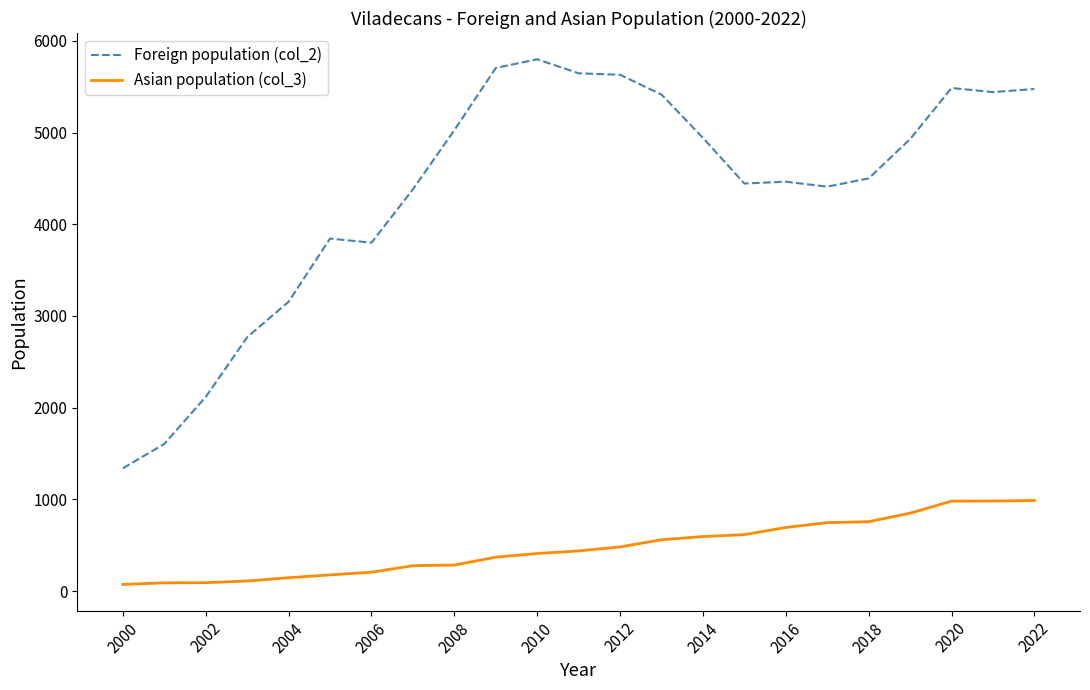

What is the difference between the maximum and minimum values in the Asian population (col_3) series?

915